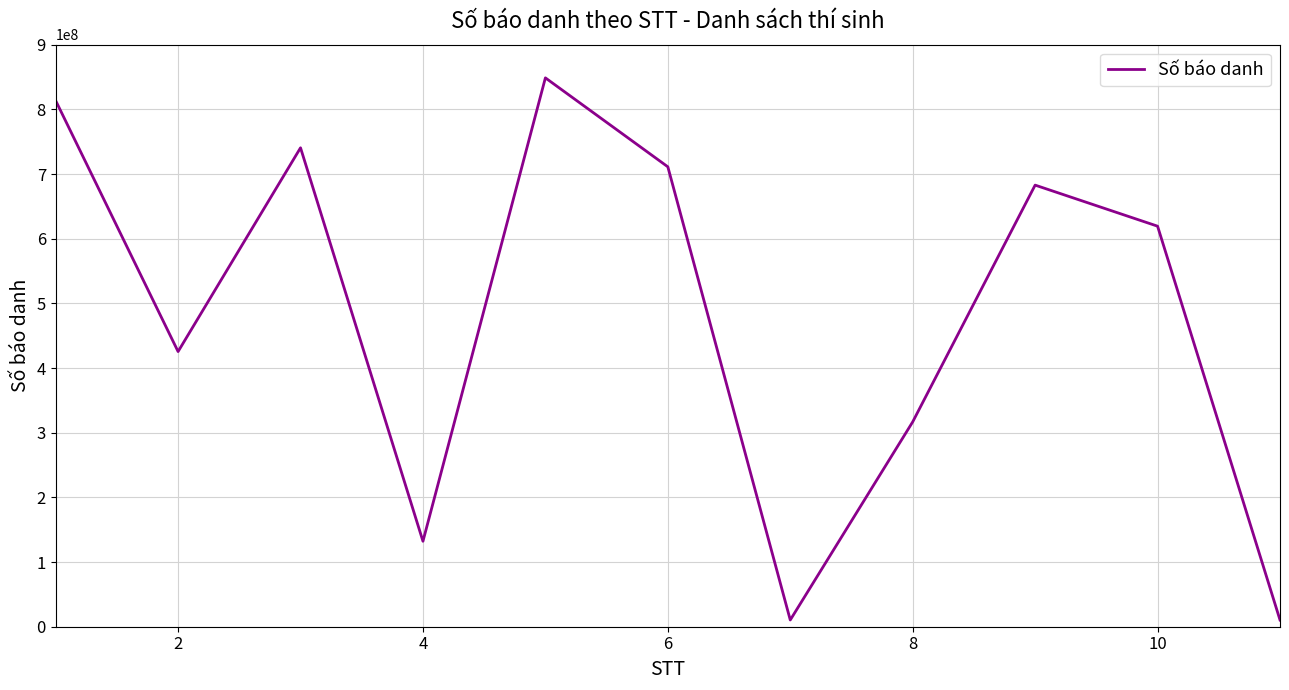

What is the maximum value shown in the chart?

848669378